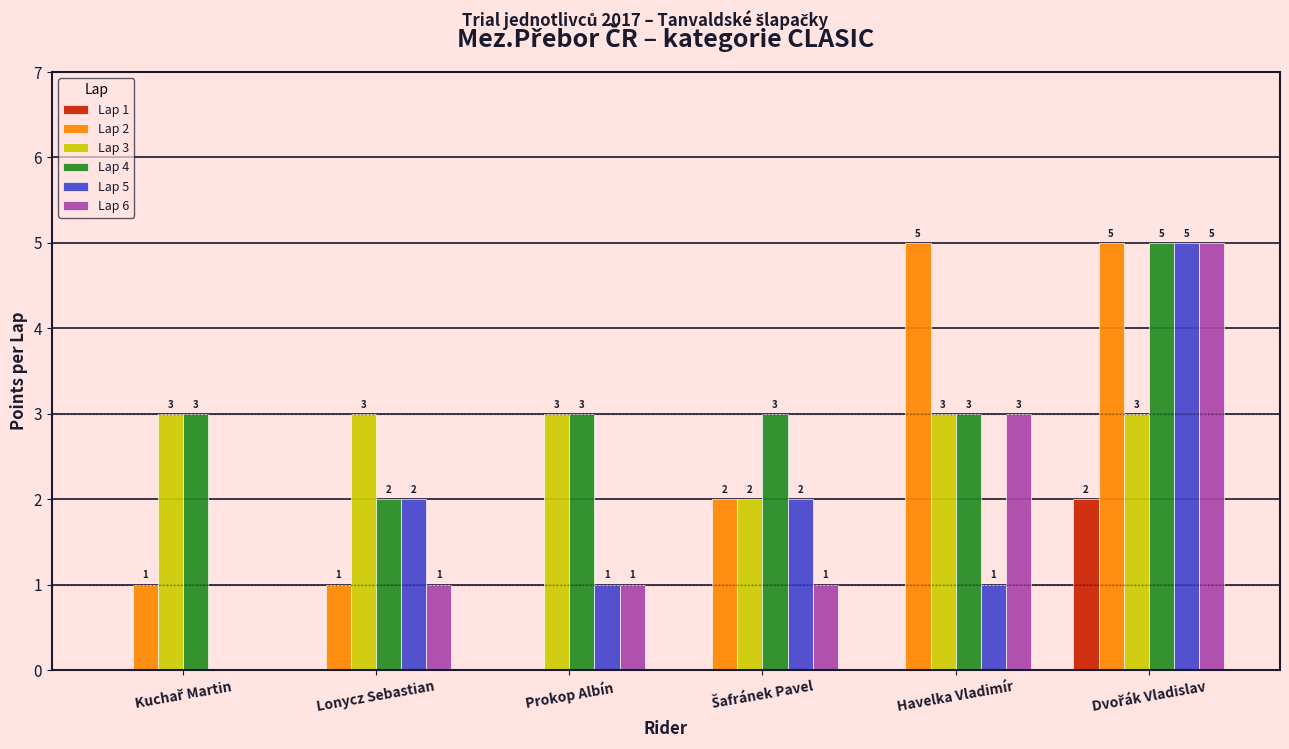

Is it true that Lap 4 equals 3 at Lonycz Sebastian?

False